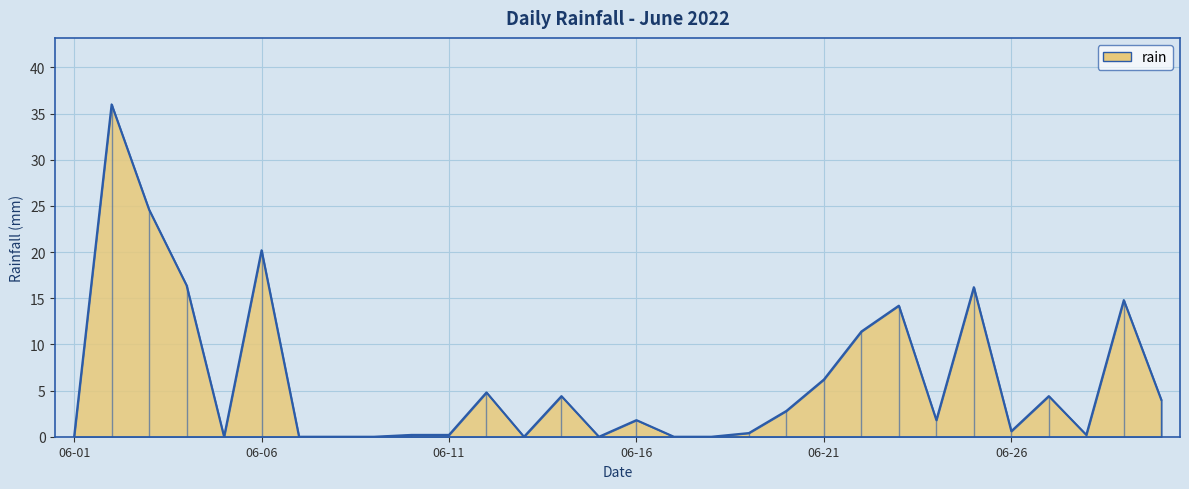

Rank the categories by value from highest to lowest.

2022-06-02, 2022-06-03, 2022-06-06, 2022-06-04, 2022-06-25, 2022-06-29, 2022-06-23, 2022-06-22, 2022-06-21, 2022-06-12, 2022-06-14, 2022-06-27, 2022-06-30, 2022-06-20, 2022-06-16, 2022-06-24, 2022-06-26, 2022-06-19, 2022-06-10, 2022-06-11, 2022-06-28, 2022-06-01, 2022-06-05, 2022-06-07, 2022-06-08, 2022-06-09, 2022-06-13, 2022-06-15, 2022-06-17, 2022-06-18